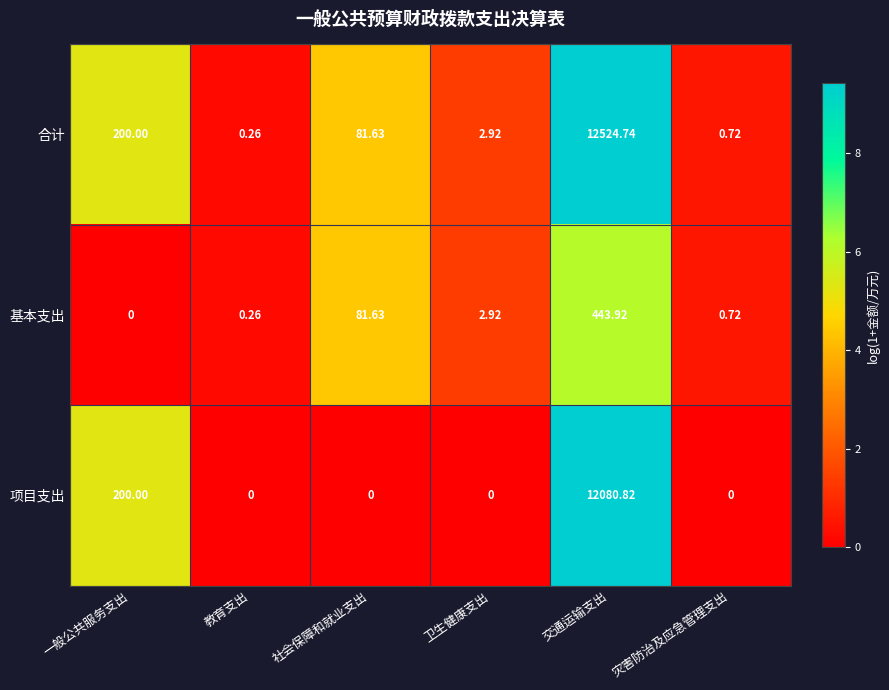

Rank the series at 交通运输支出 from lowest to highest value.

基本支出, 项目支出, 合计